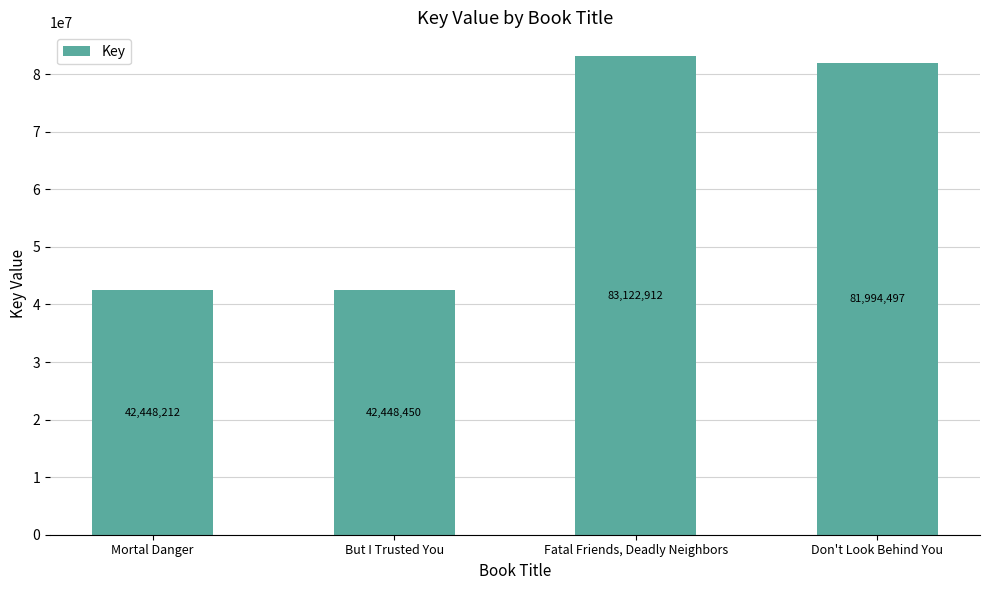

At which label is the value closest to 62785562?

Don't Look Behind You